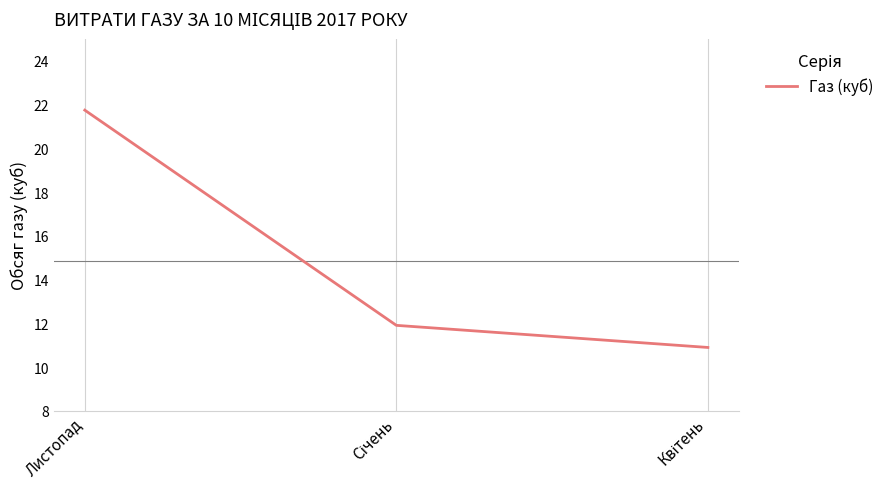

What is the minimum value shown in the chart?

10.9